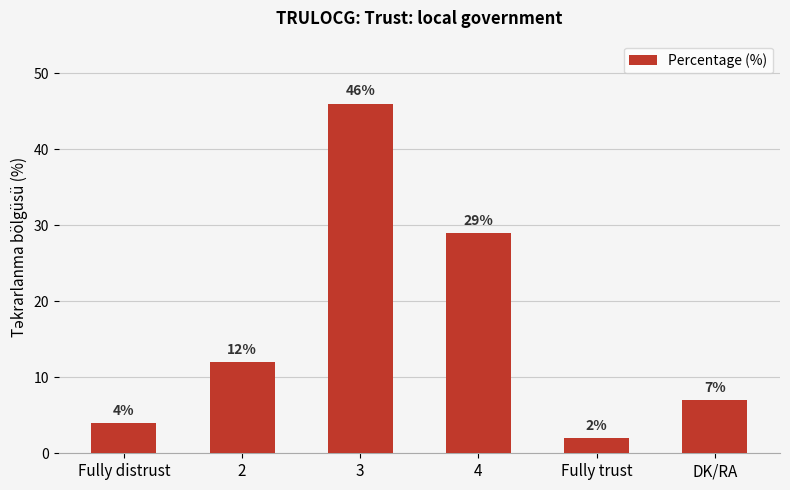

Where is the data nearest to the value 24?

4